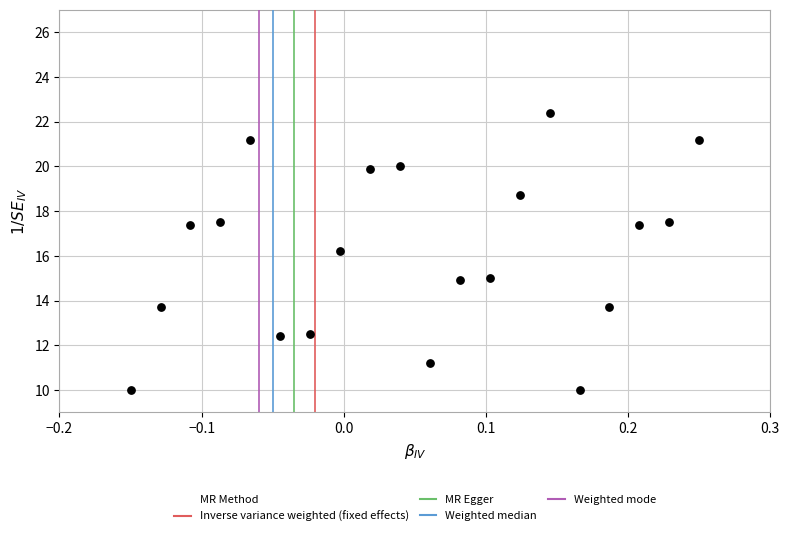

What Y value in the scatter plot is closest to 16?

16.2